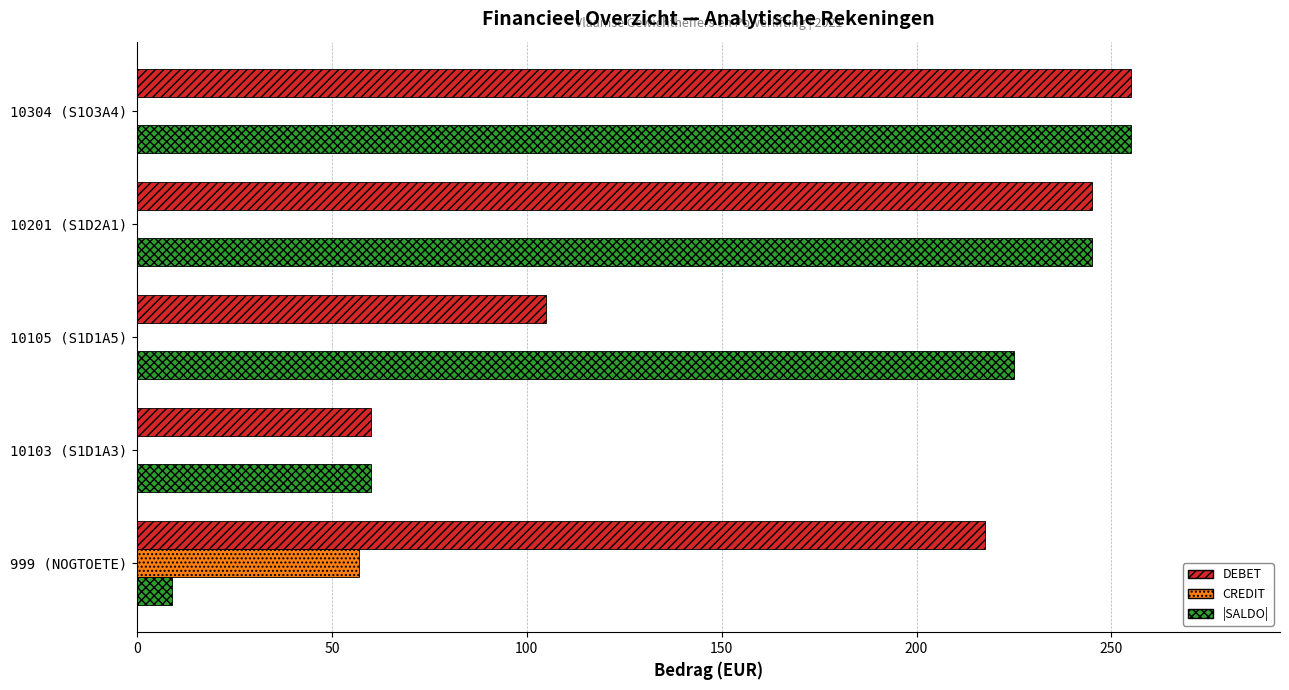

What are all the series names shown in the legend?

DEBET, CREDIT, |SALDO|